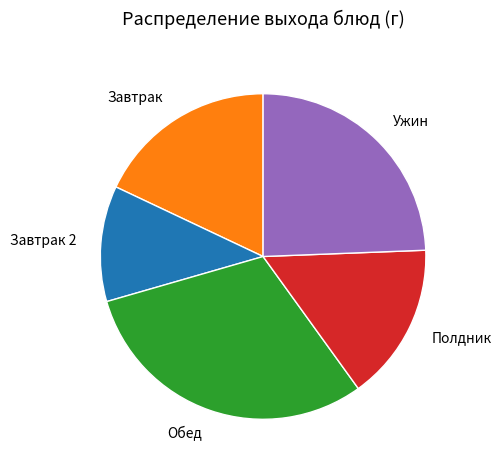

Which category has the biggest portion of the pie?

Обед